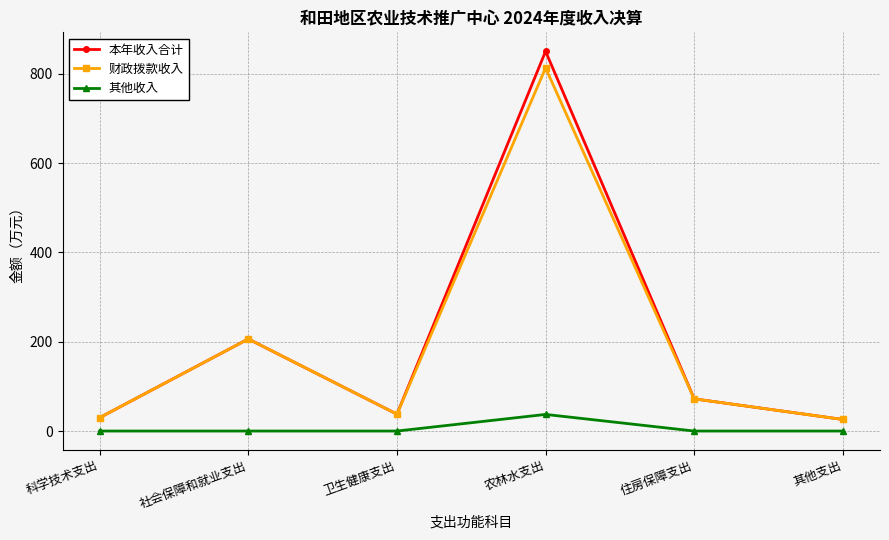

True or false: 财政拨款收入 and 其他收入 intersect in this chart.

False